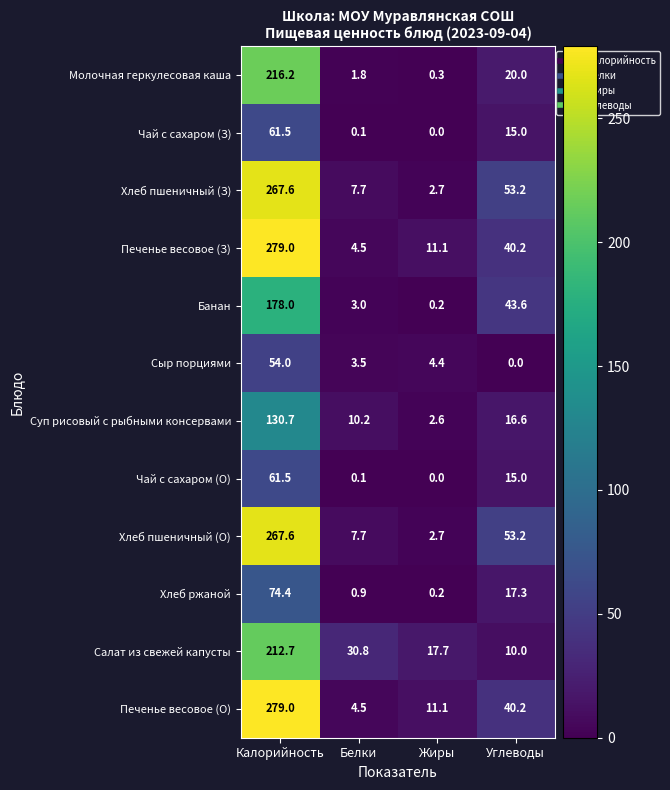

Count the number of categories in the chart.

4